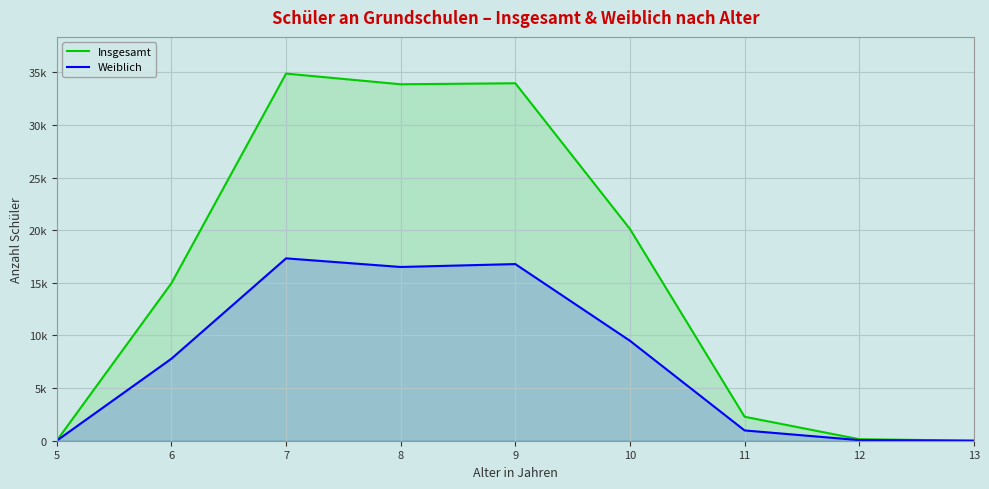

True or false: Weiblich and Insgesamt cross at least once.

False